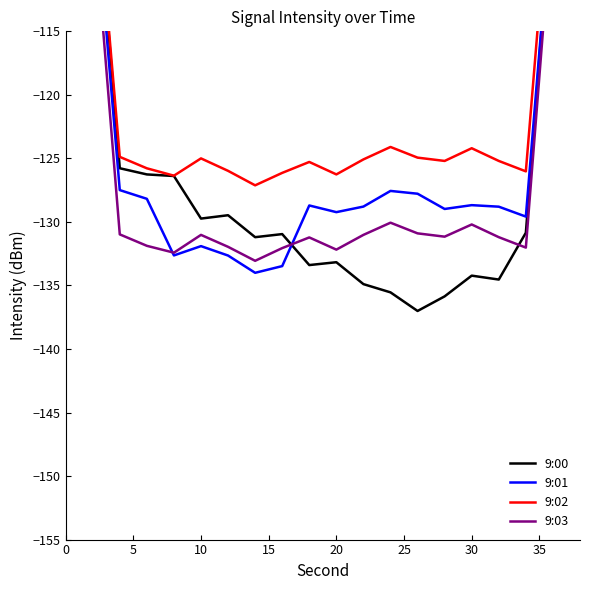

How many interior local peaks does the 9:00 series have?

4